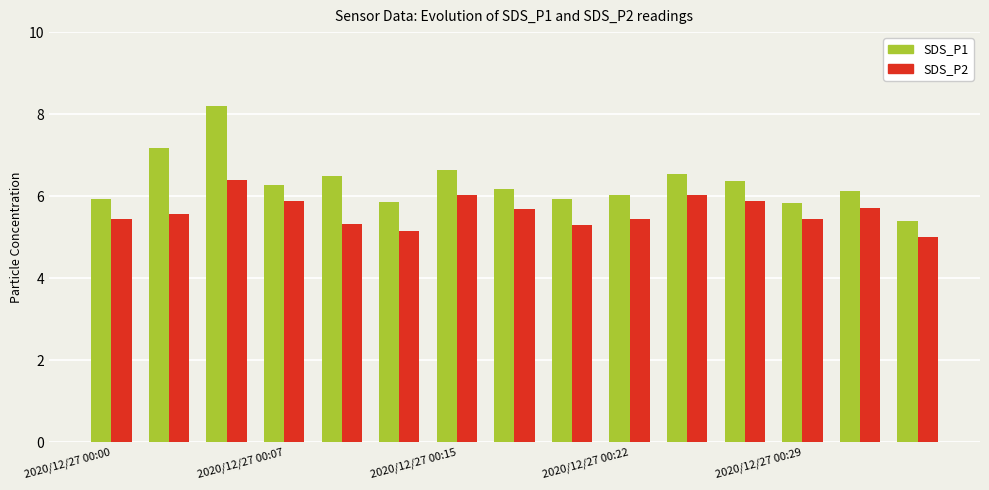

Which series has the largest range (max minus min)?

SDS_P1